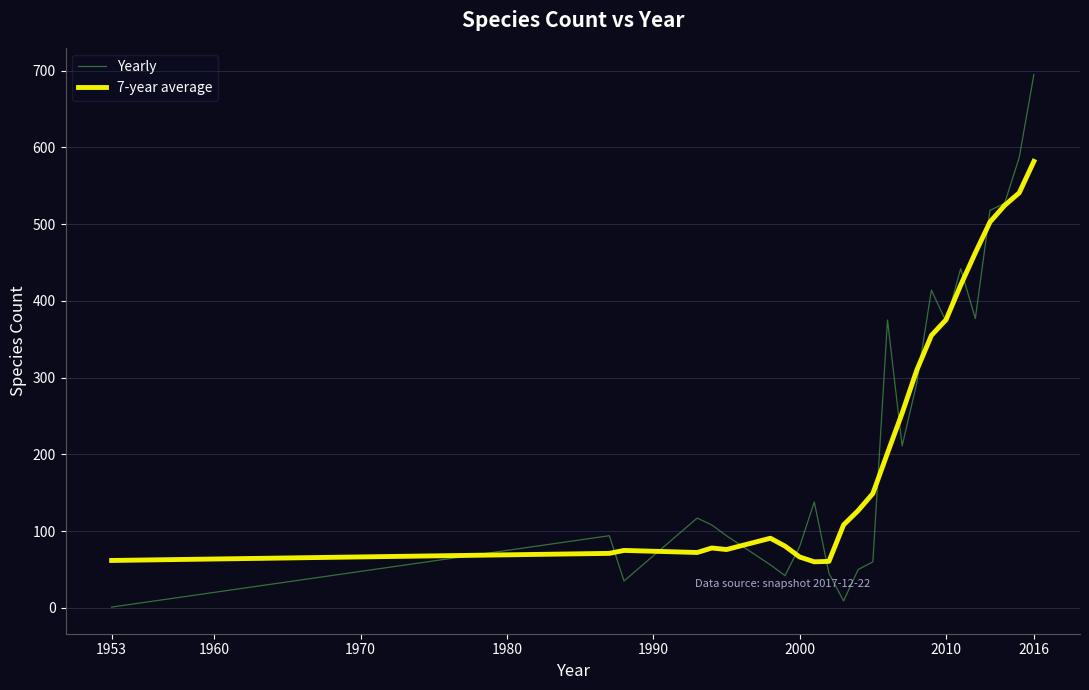

What is the greatest value displayed?

695.0